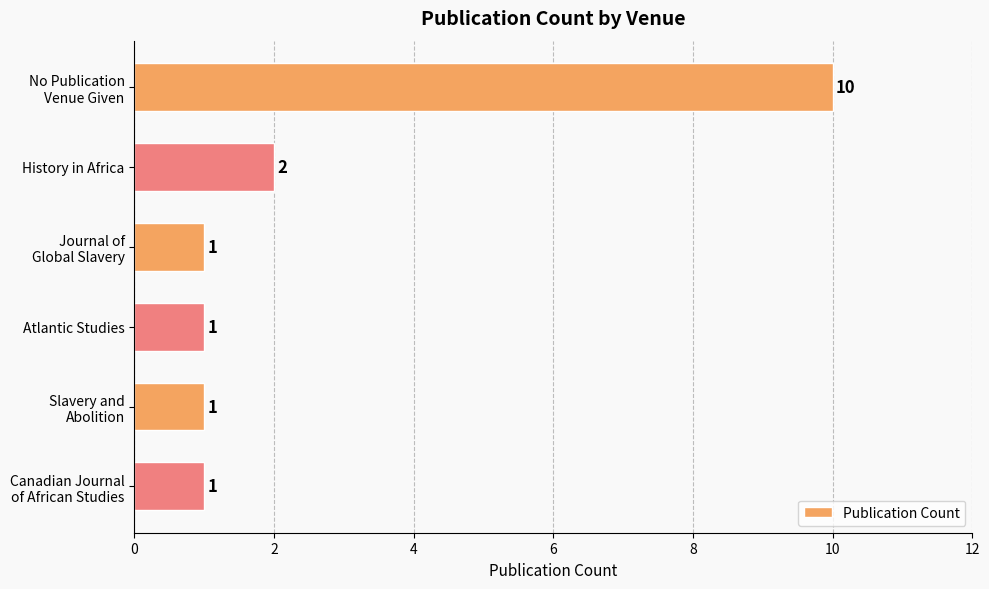

Is it true that the value at History in Africa is 2?

True